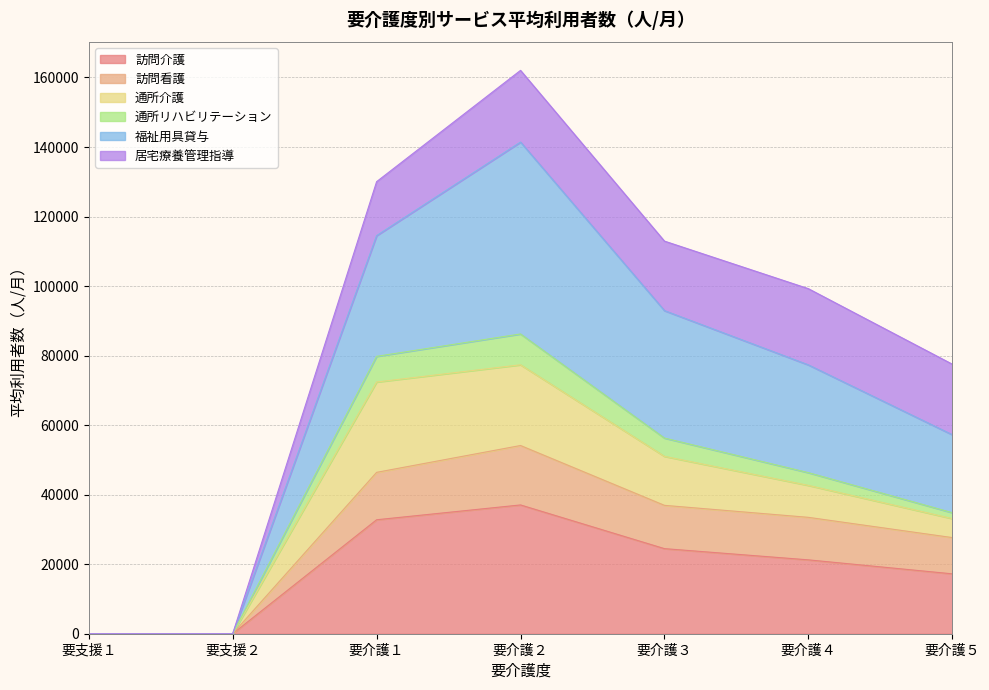

What is the label of the 1st point from the right?

要介護５